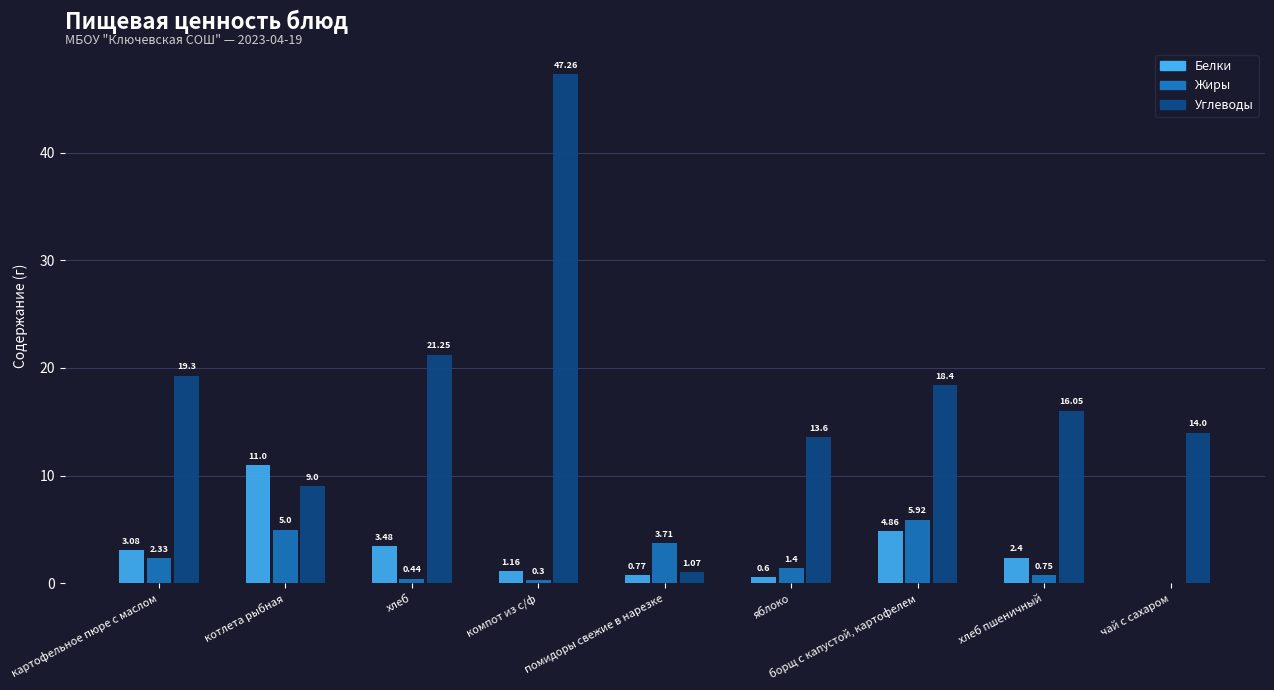

Which category has the highest value in the Жиры series?

борщ с капустой, картофелем